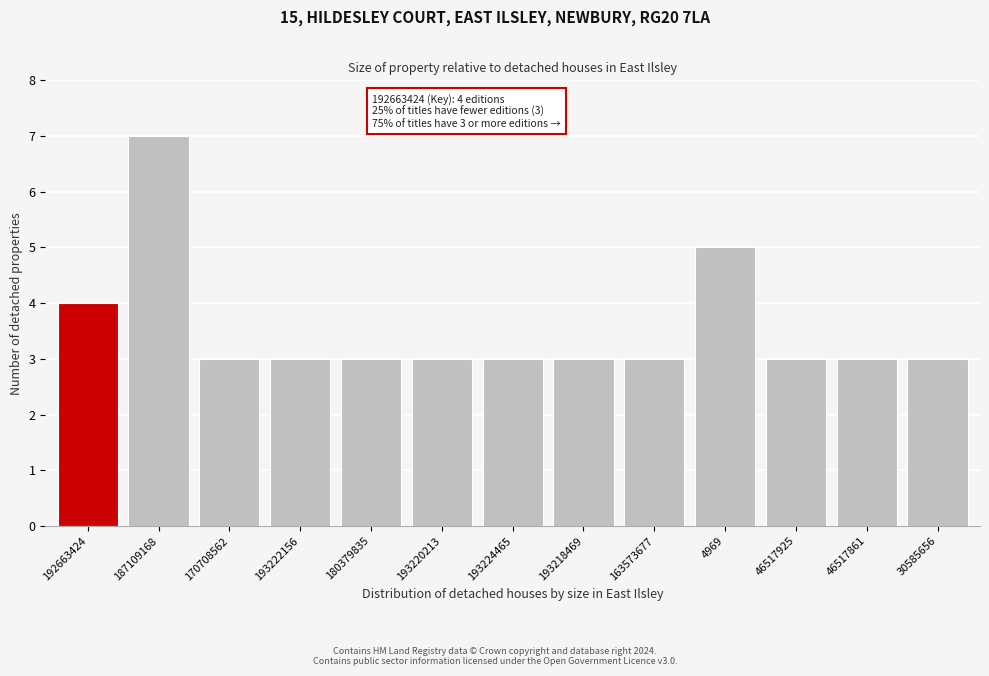

Reading left to right, what are all the values shown in this chart?

192663424=4	187109168=7	170708562=3	193222156=3	180379835=3	193220213=3	193224465=3	193218469=3	163573677=3	4969=5	46517925=3	46517861=3	30585656=3